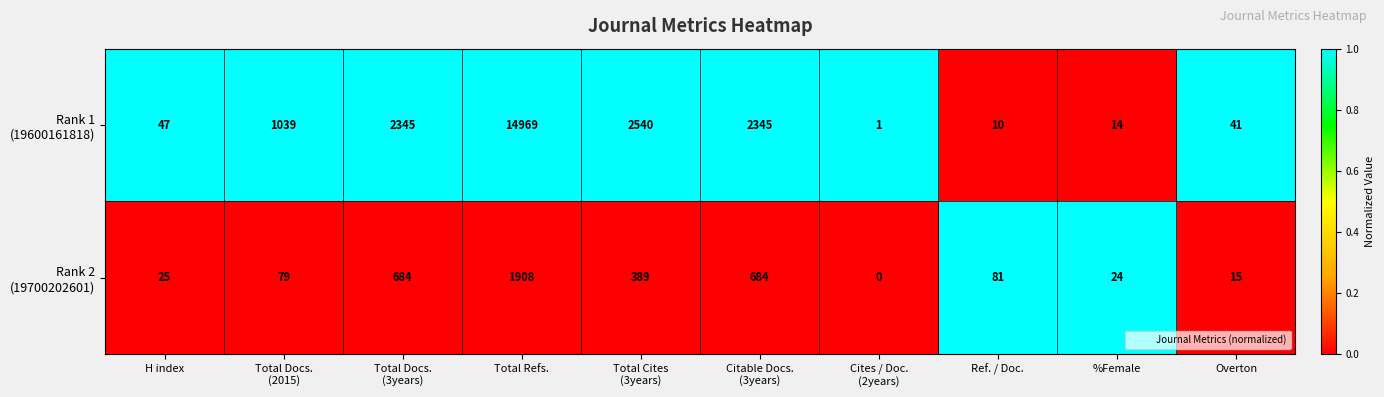

What is the maximum value shown in the chart?

14969